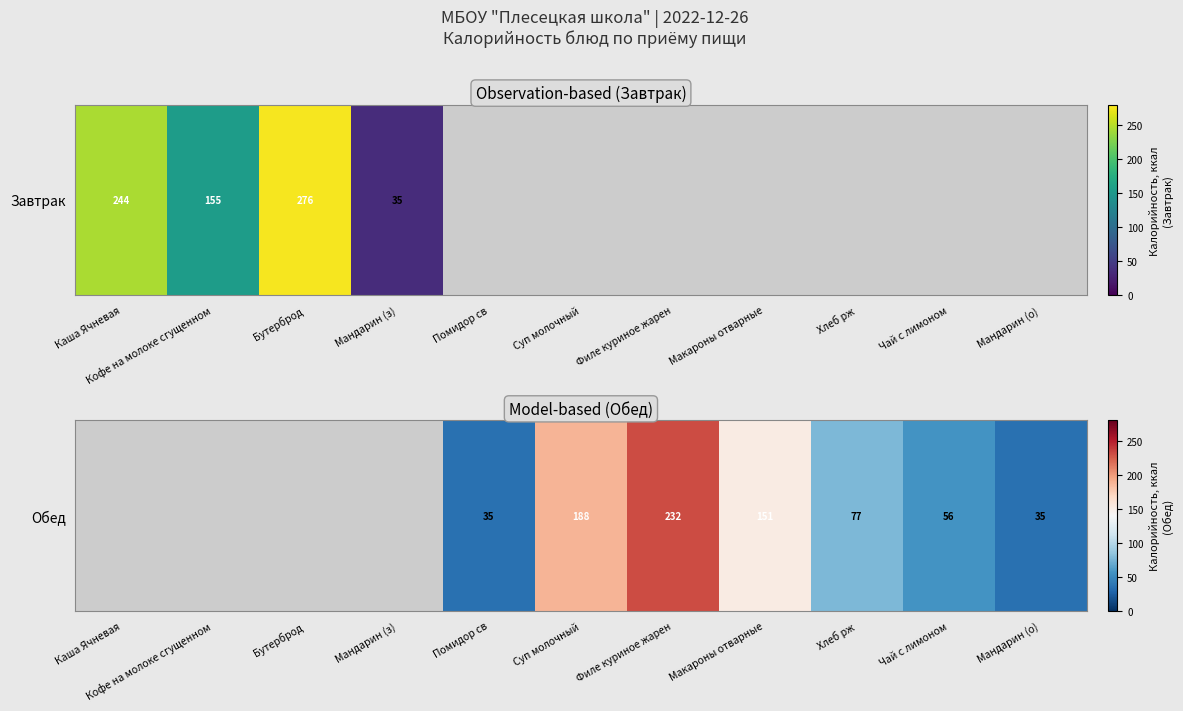

Count the number of categories in the chart.

11